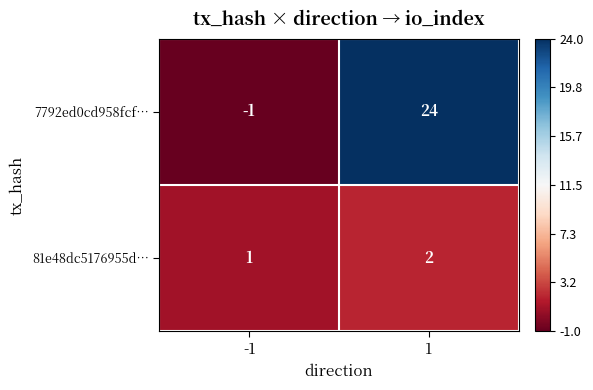

Rank the series by their maximum value, from highest to lowest.

7792ed0cd958fcf…, 81e48dc5176955d…